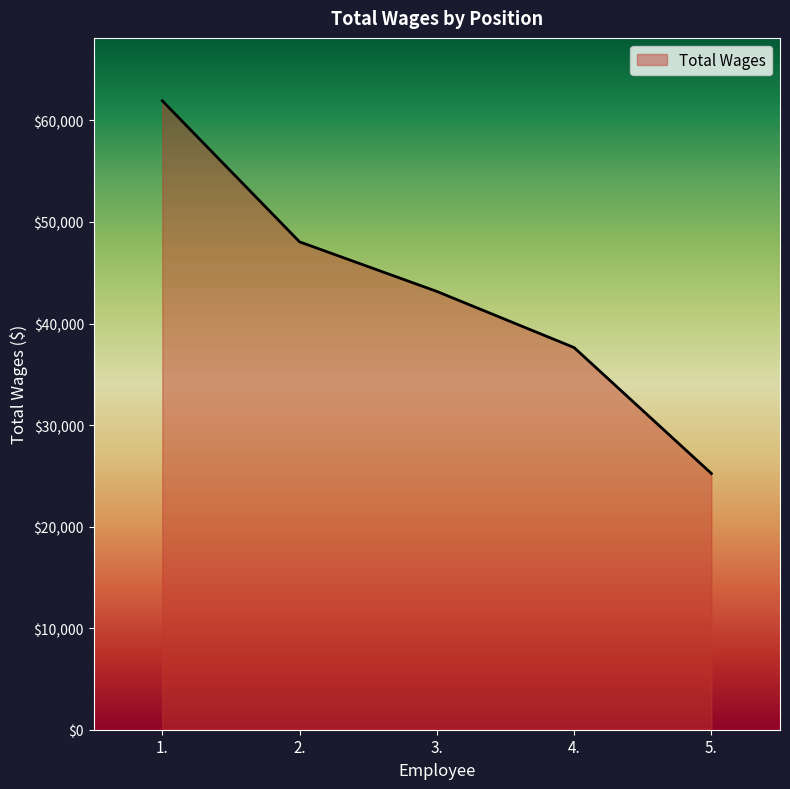

What is the difference between the values at 2. and 4.?

10411